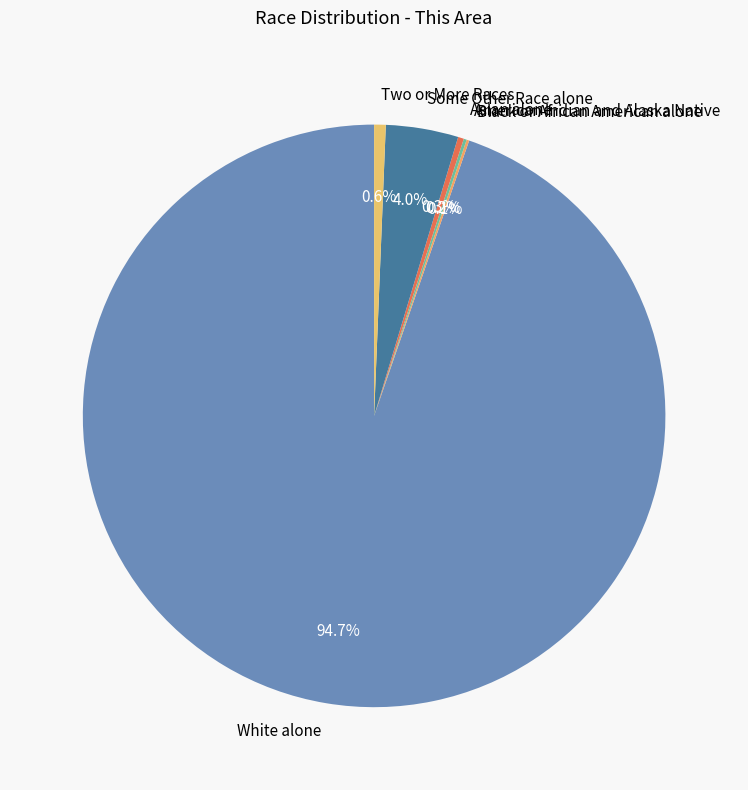

Is Asian alone the majority of the pie?

No